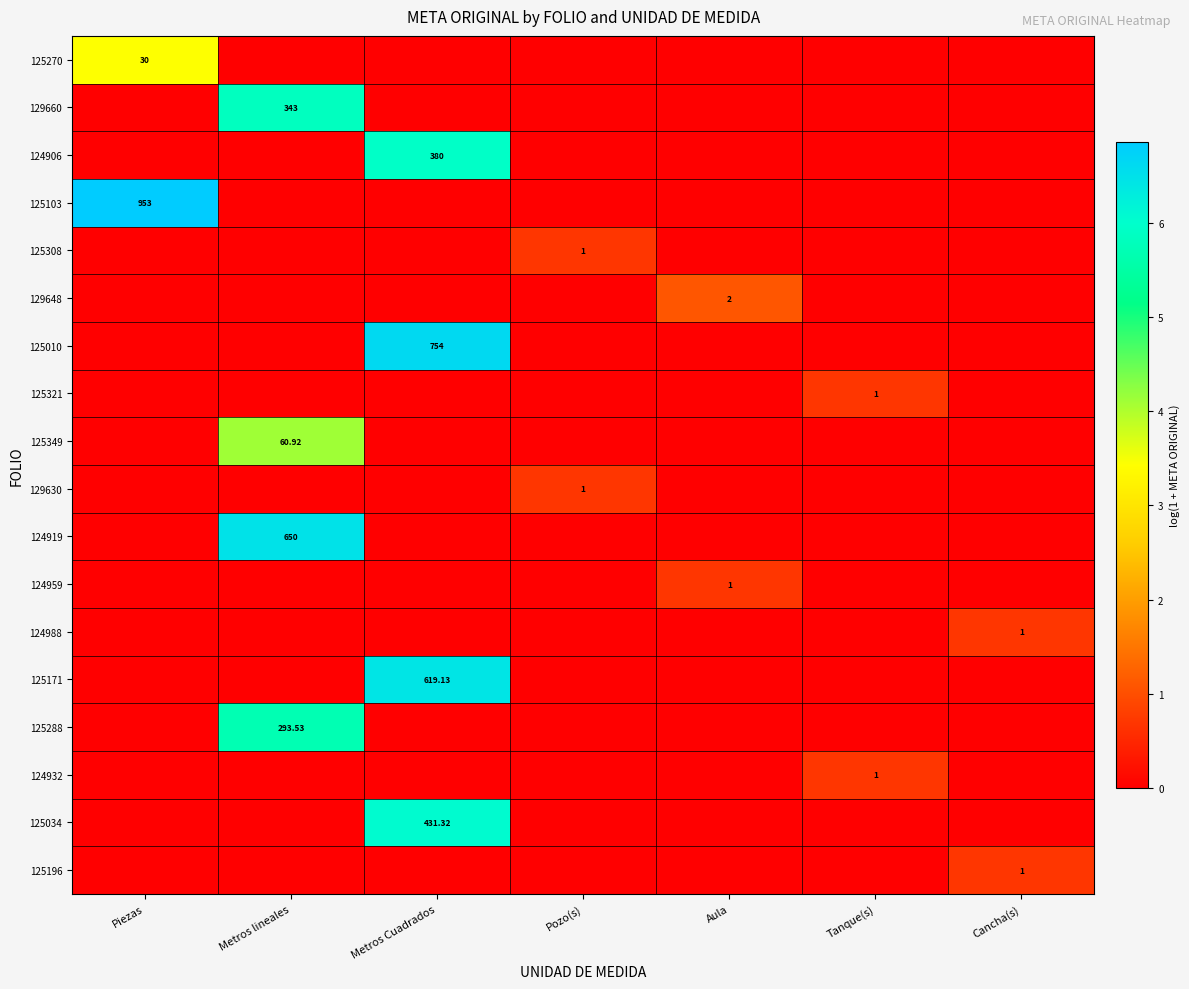

Between Pozo(s) and Metros lineales, which is larger?

Pozo(s)